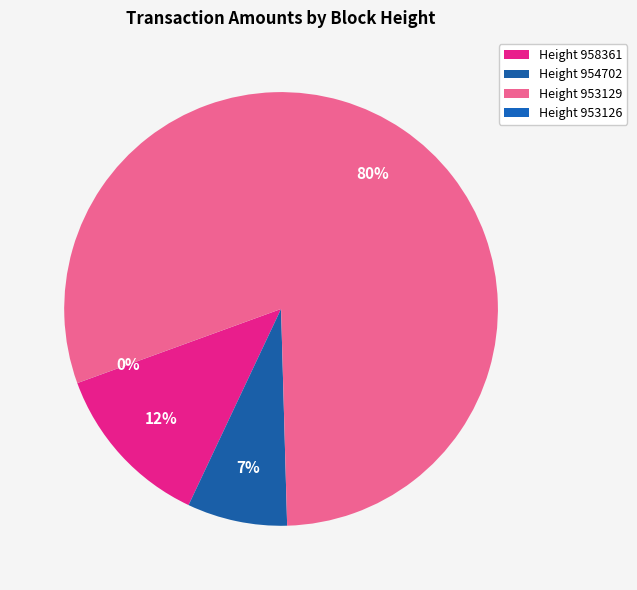

Rank the categories by value from highest to lowest.

953129, 958361, 954702, 953126